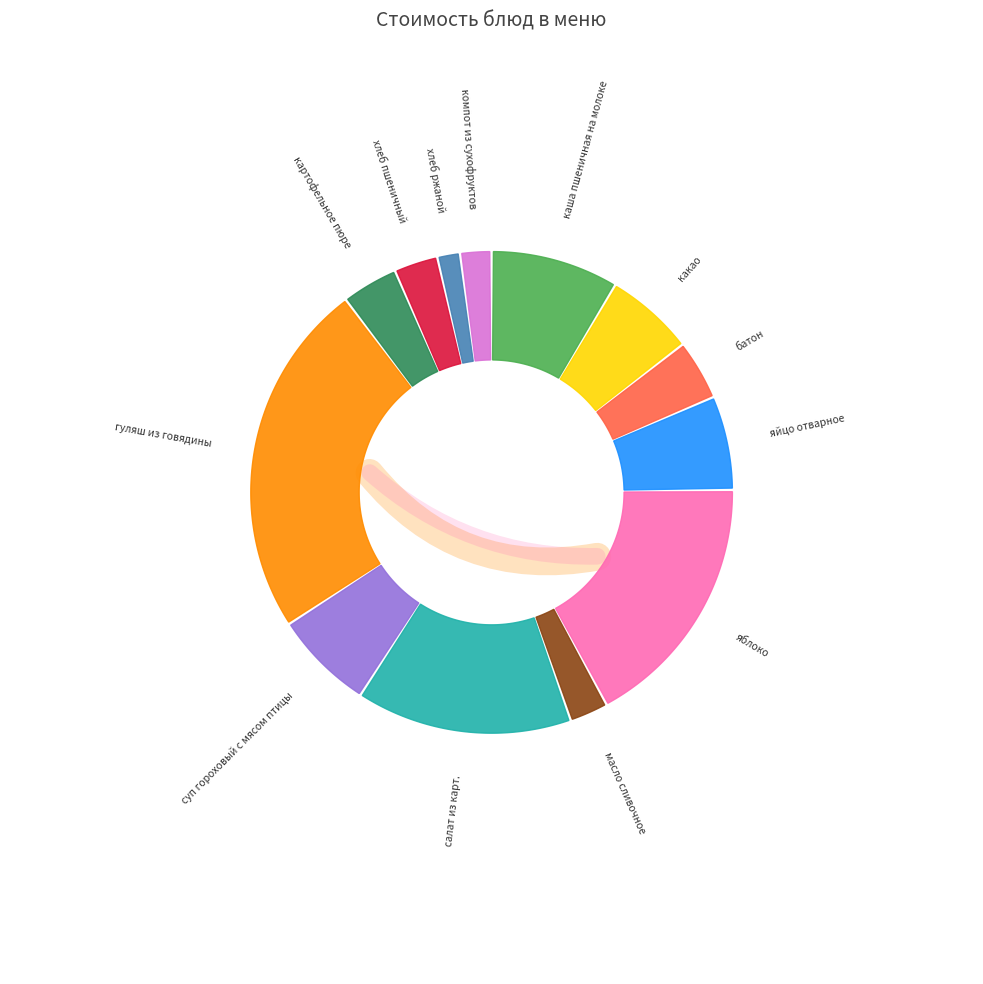

To the nearest percent, what portion does картофельное пюре represent?

4%